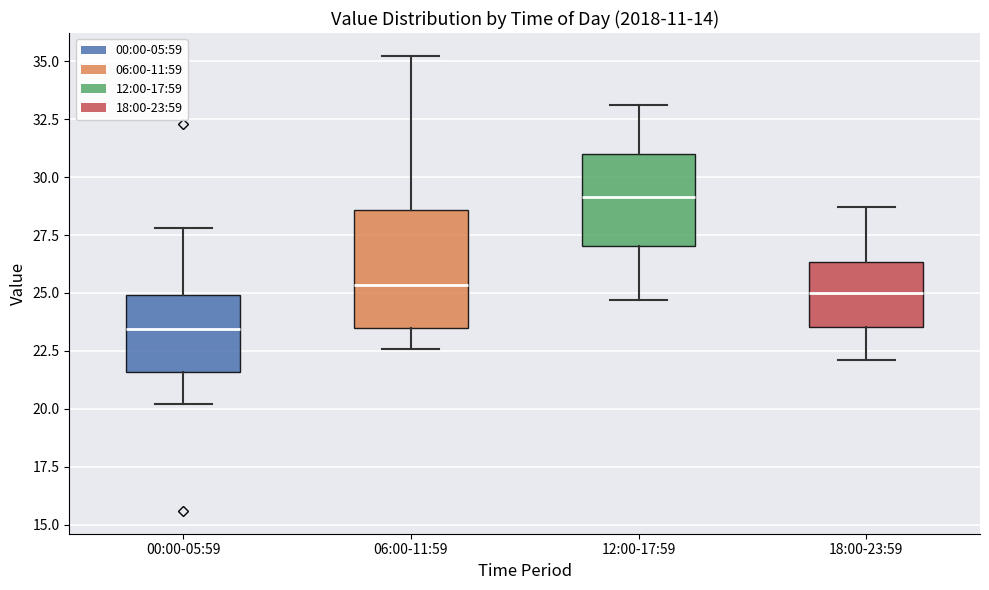

Reading left to right, read every box against the y-axis: the position of its median line, the range the box covers, and the ends of its whiskers. The values are not printed on the chart, so give them approximately, as read against the axis.

00:00-05:59: median 23.5, box 21.5 to 25.0, whiskers 20.0 to 28.0
06:00-11:59: median 25.5, box 23.5 to 28.5, whiskers 22.5 to 35.0
12:00-17:59: median 29.0, box 27.0 to 31.0, whiskers 24.5 to 33.0
18:00-23:59: median 25.0, box 23.5 to 26.5, whiskers 22.0 to 28.5